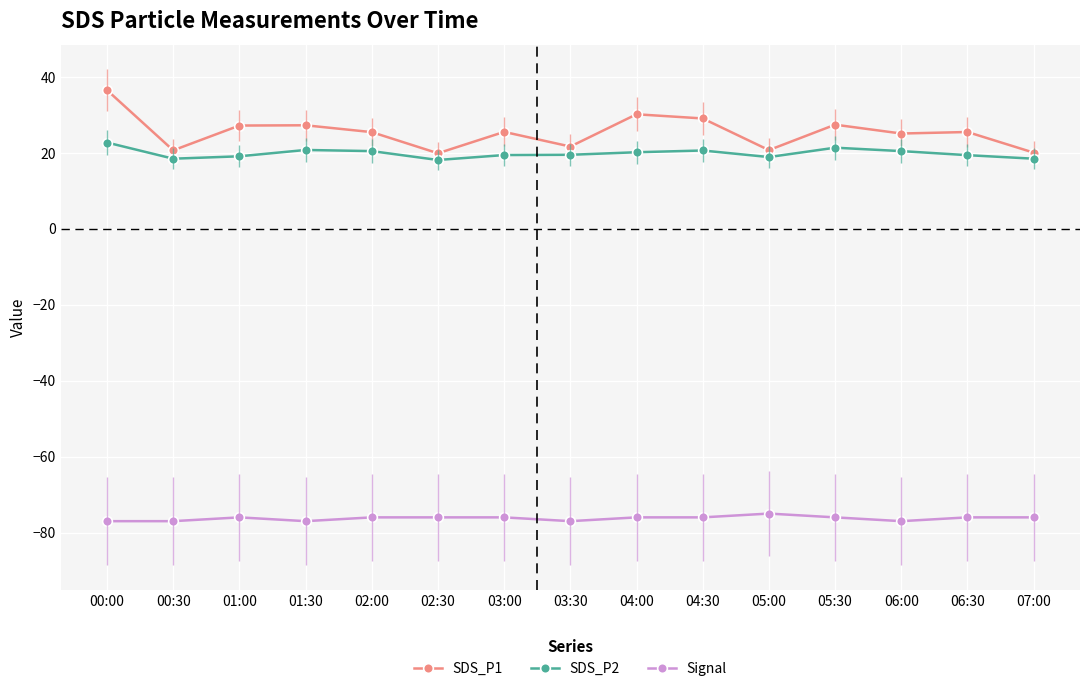

What is the minimum value shown in the chart?

-77.0